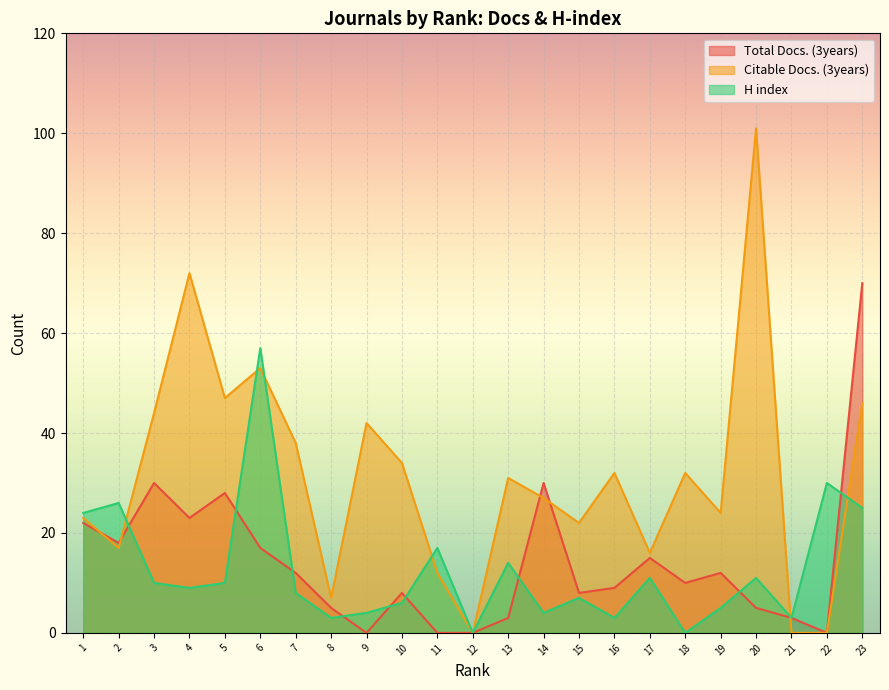

Rank the series at 20 from highest to lowest value.

Citable Docs. (3years), H index, Total Docs. (3years)